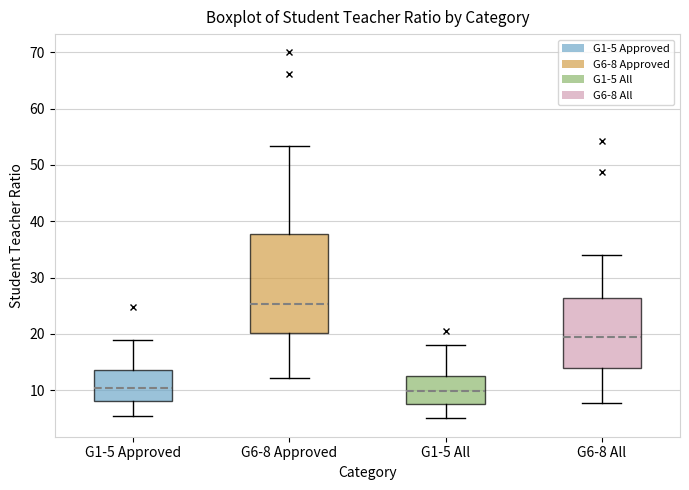

Where does the lower whisker of the box for G1-5 All end on the y-axis? The values are not printed on the chart, so give them approximately, as read against the axis.

5